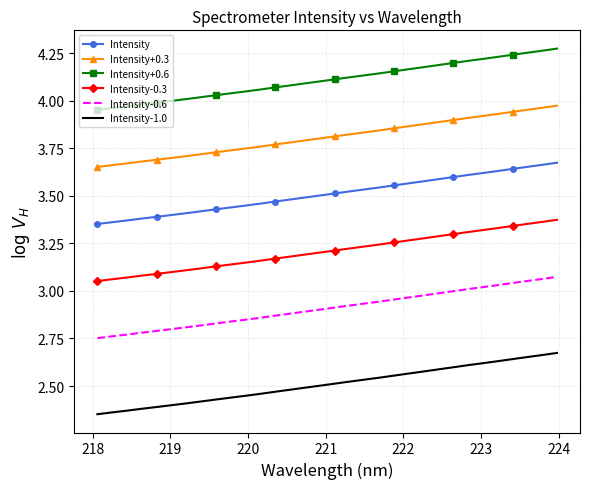

What is the difference between the maximum and minimum values in the Intensity series?

0.3